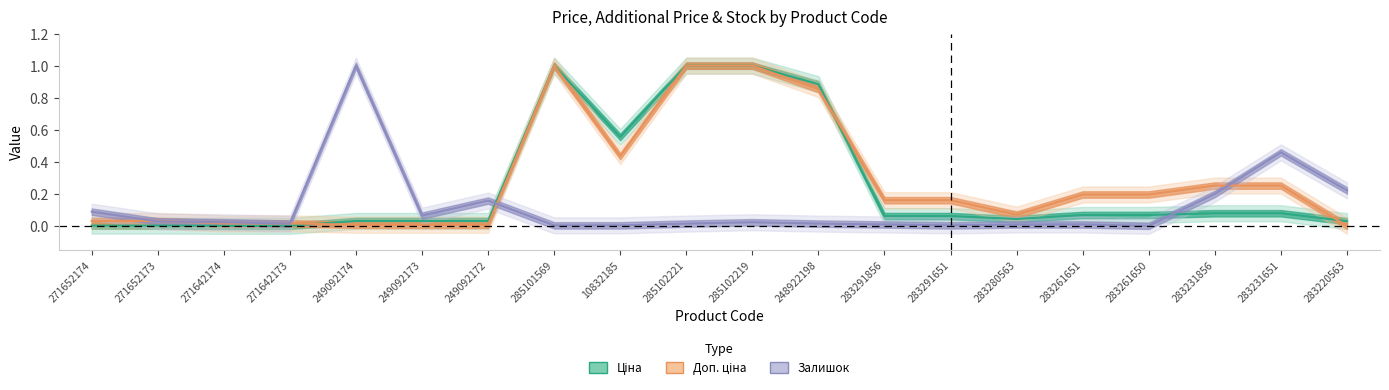

True or false: Доп. ціна and Ціна cross at least once.

True